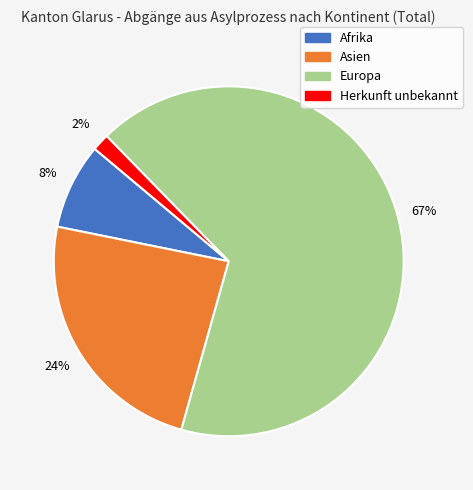

To the nearest percent, what is the combined percentage of Europa and Herkunft unbekannt?

68%